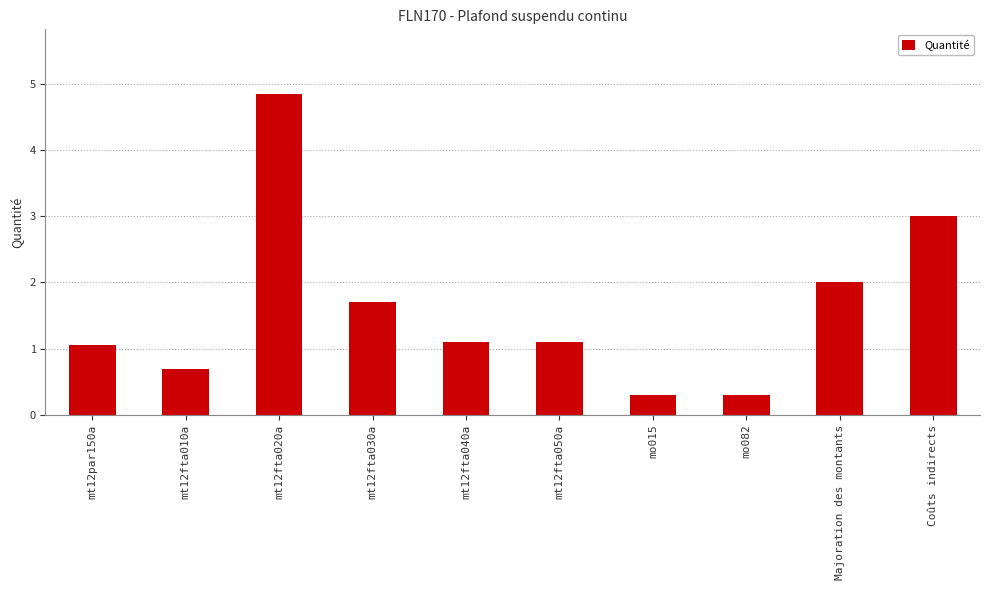

What is the sum of all values?

16.1